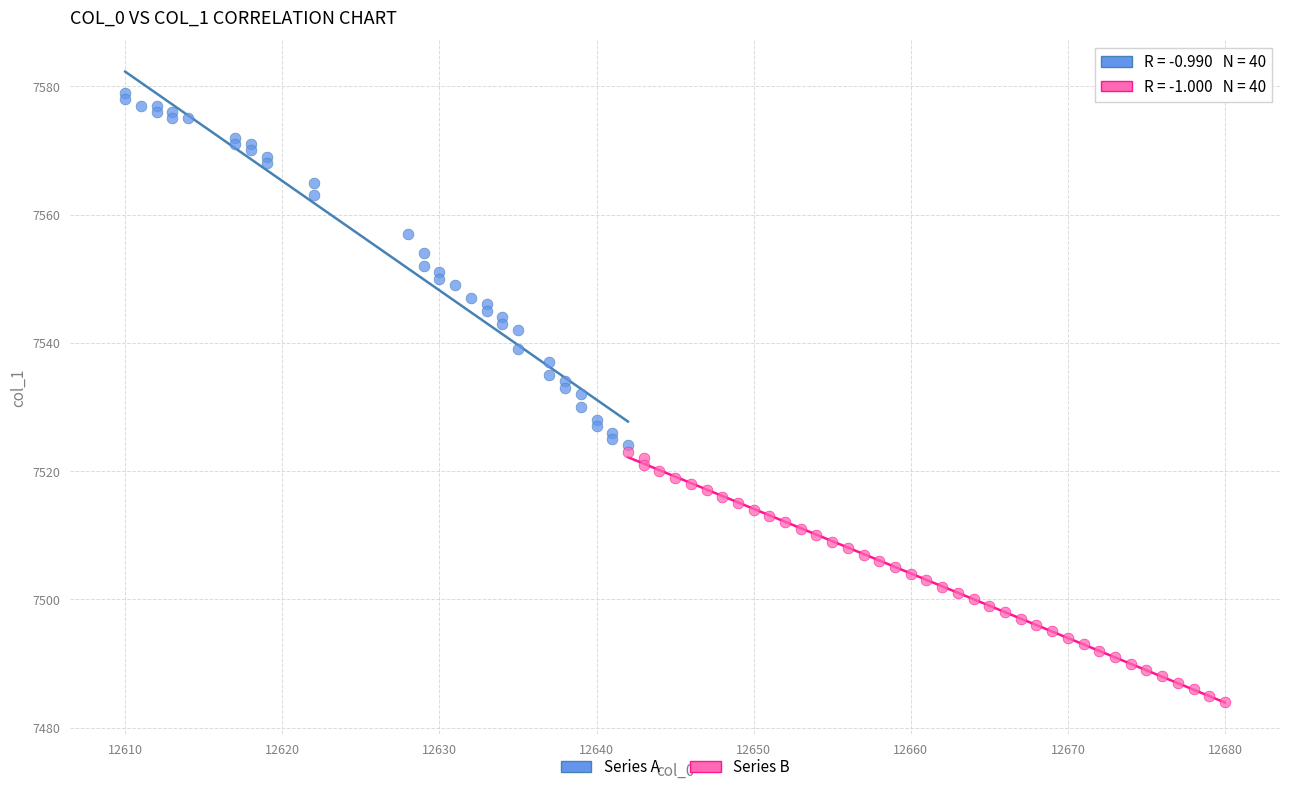

Which series contains the lowest Y value?

Series B